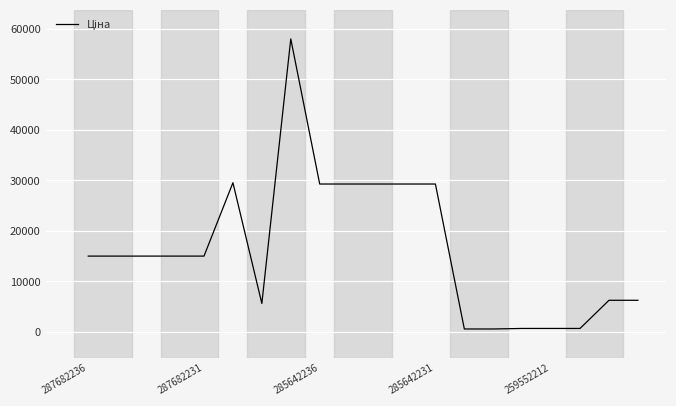

What is the maximum value shown in the chart?

58037.0